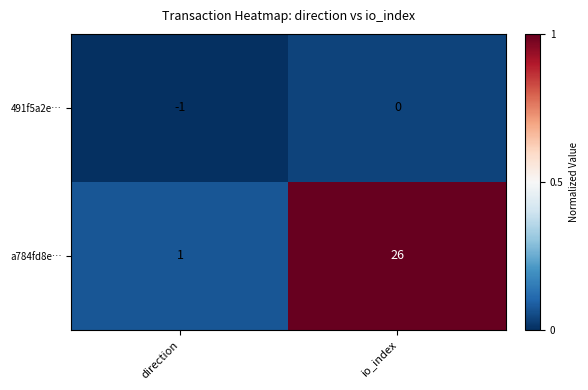

At io_index, list the series in order from smallest to largest.

491f5a2e…, a784fd8e…